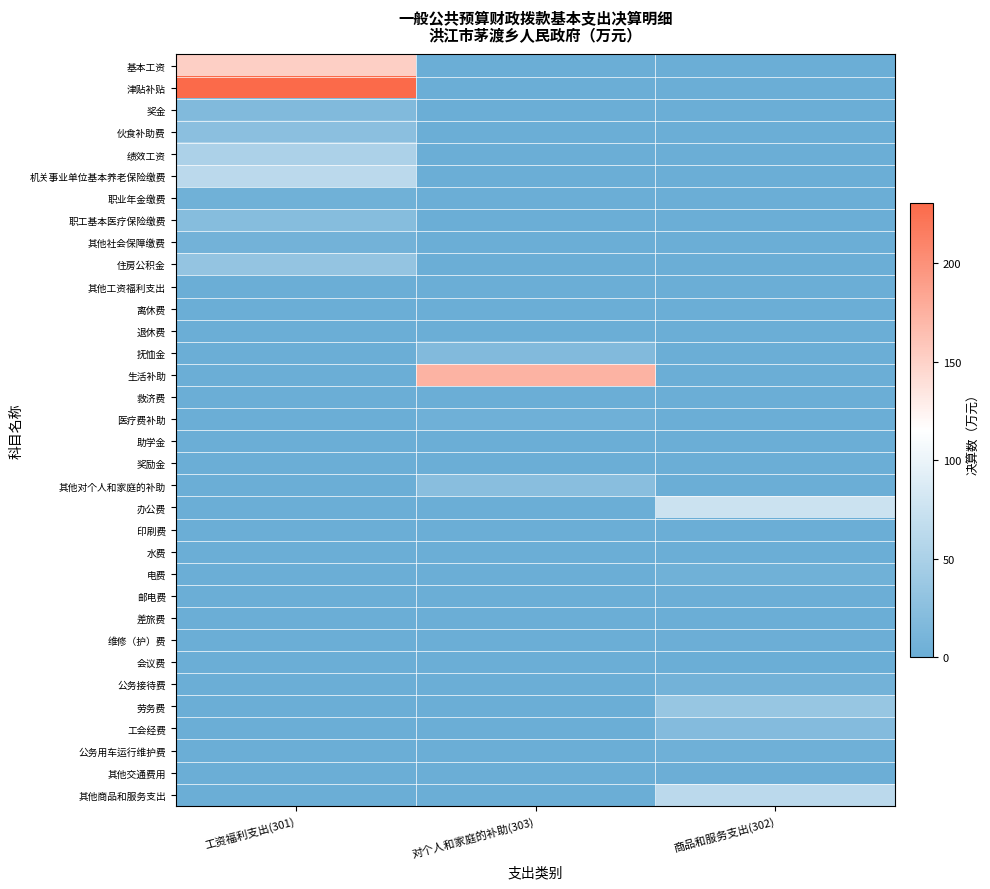

Which series changed the most between 工资福利支出(301) and 商品和服务支出(302)?

津贴补贴